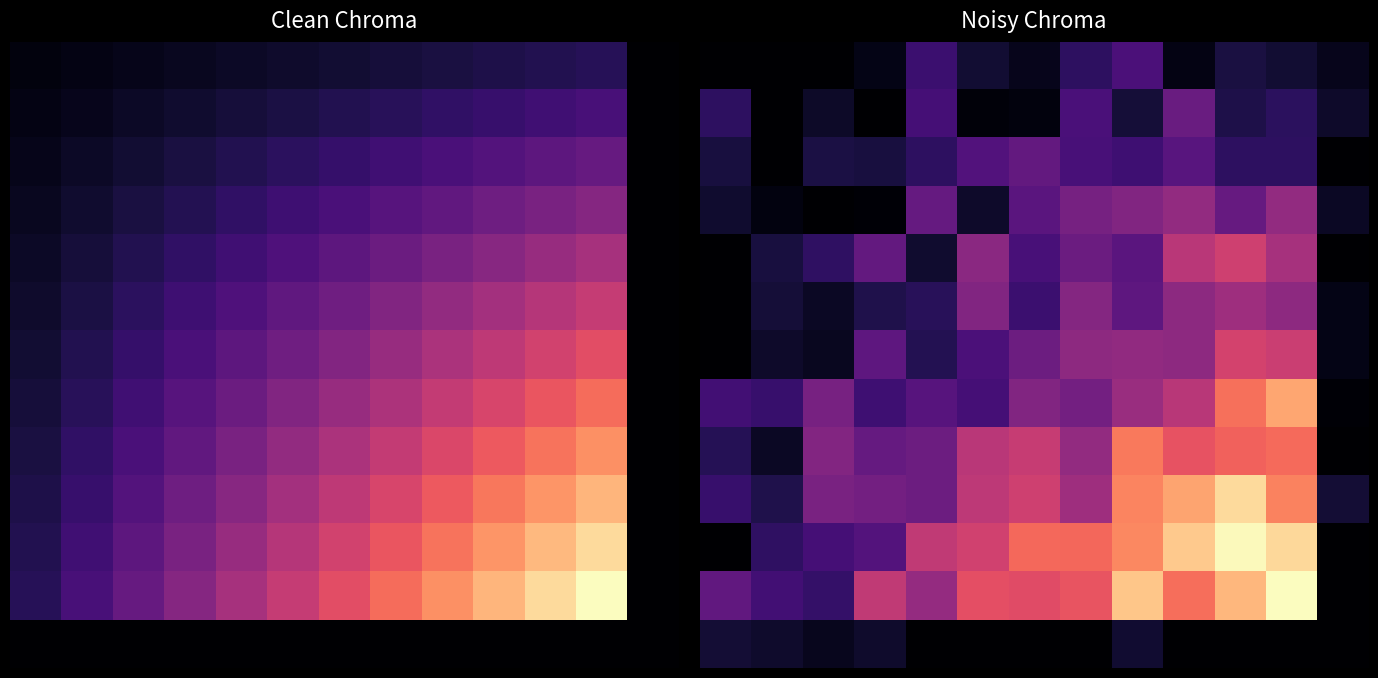

How many data points does each series have?

13